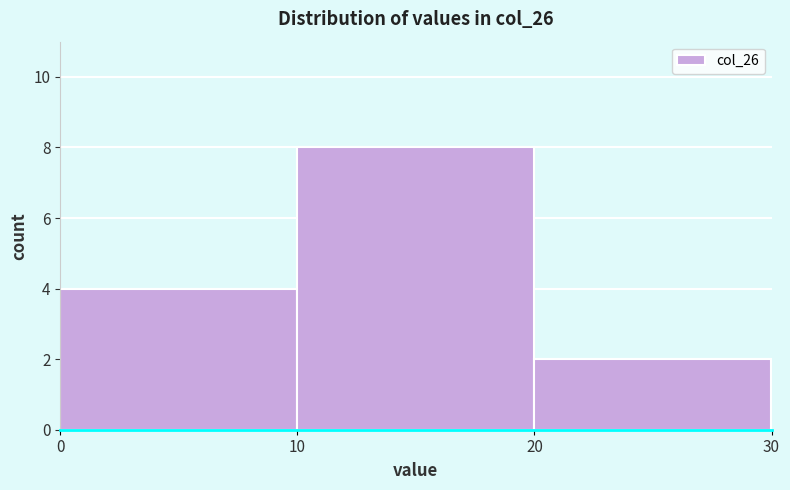

Reading left to right, transcribe this chart: for each bar, give the range it covers on the x-axis and its height. The values are not printed on the chart, so give them approximately, as read against the axis.

0 to 10: 4
10 to 20: 8
20 to 30: 2